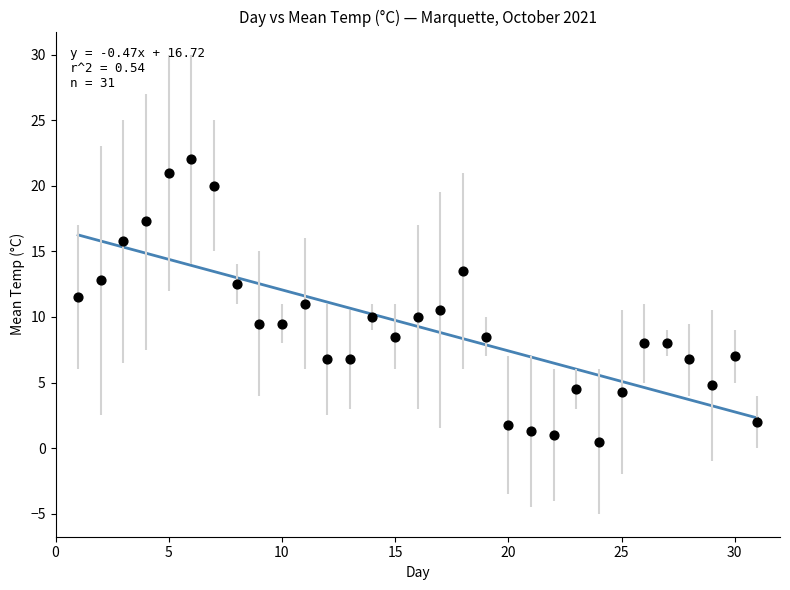

What is the range of Y values (max minus min)?

21.5